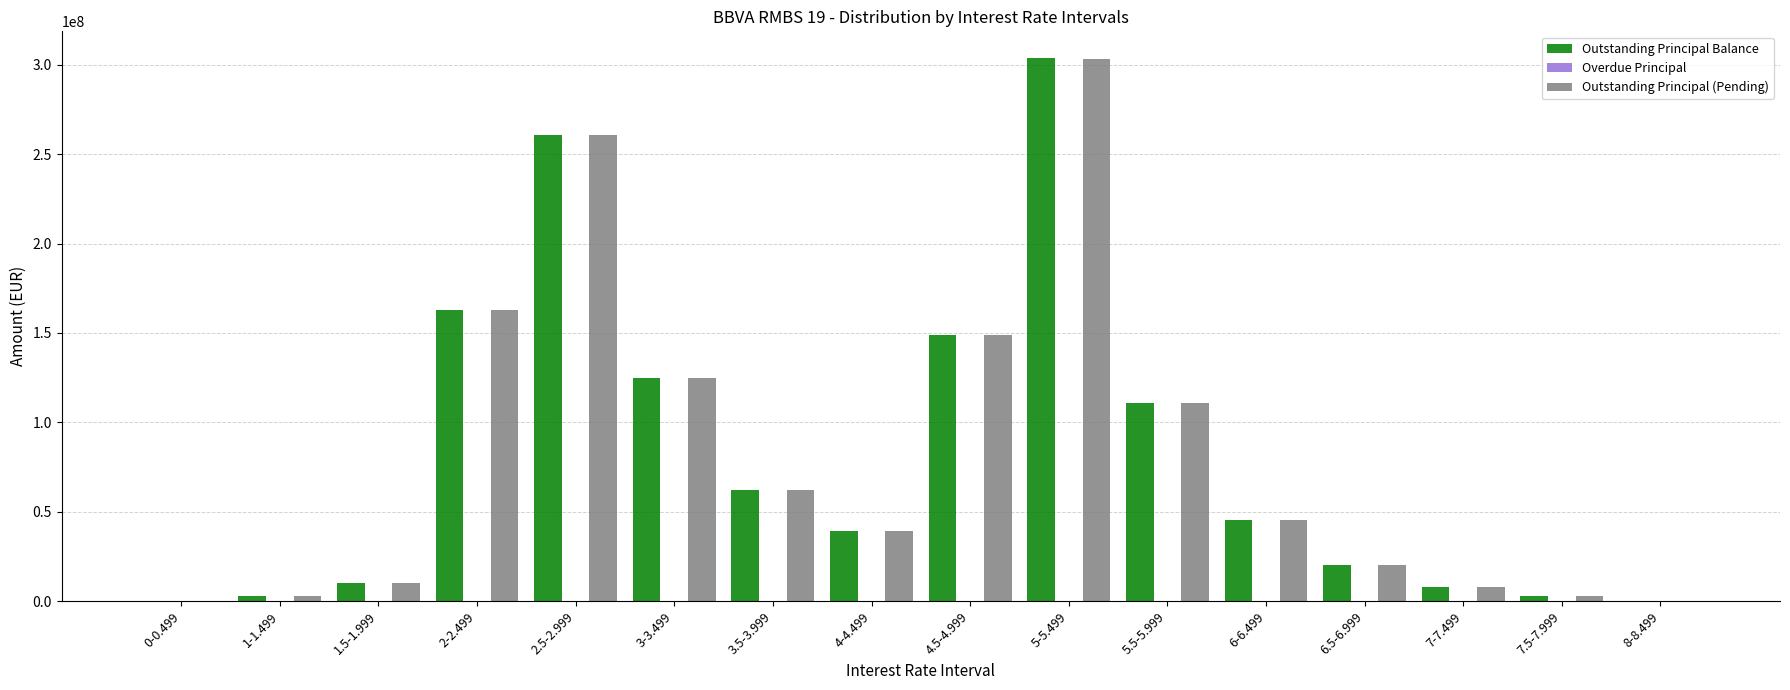

Which series changed the most between 0-0.499 and 6-6.499?

Outstanding Principal Balance